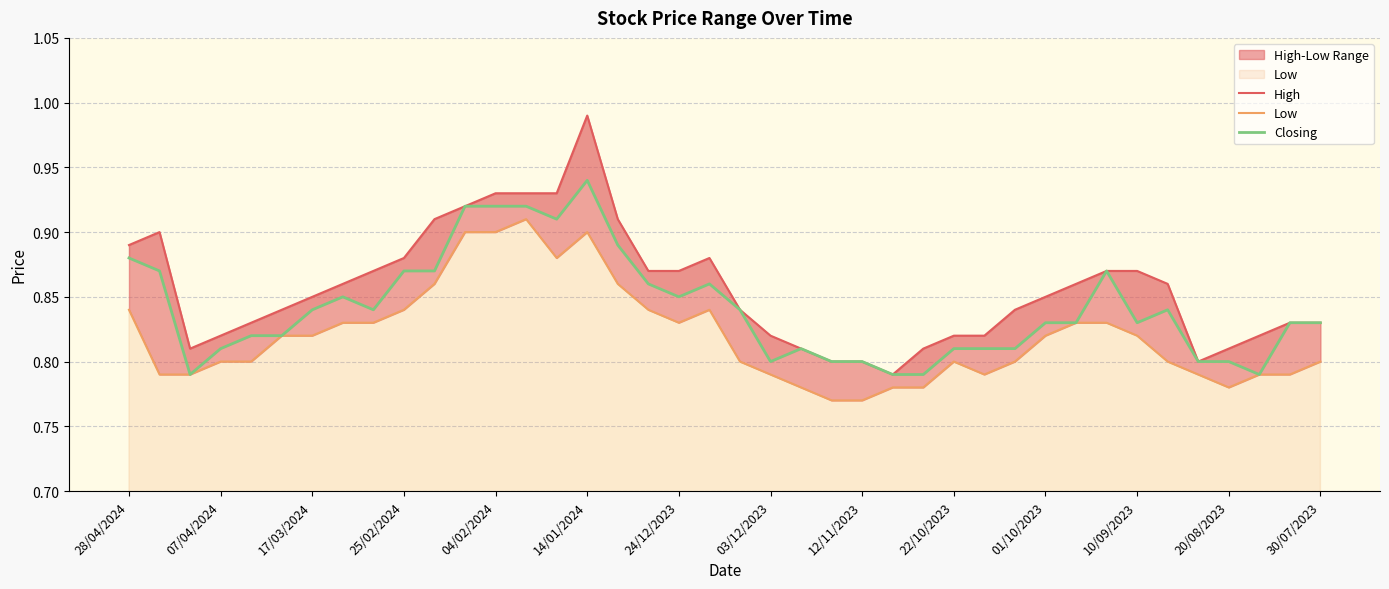

What is the approximate value of Closing at 17?

0.9